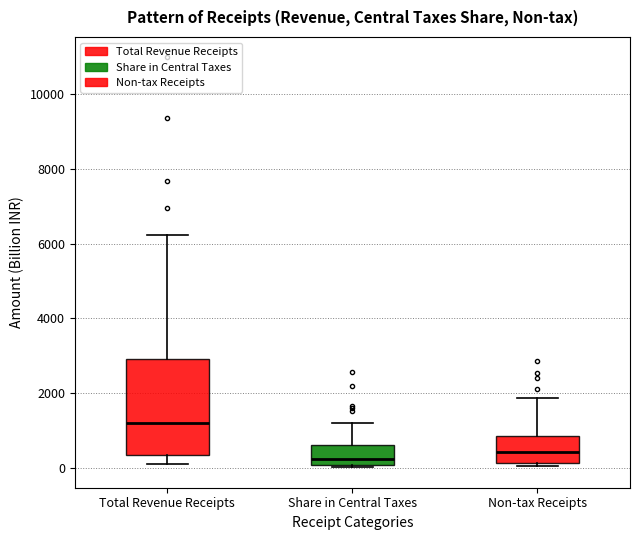

Comparing the boxes themselves (not the whiskers), which one is the tallest?

Total Revenue Receipts